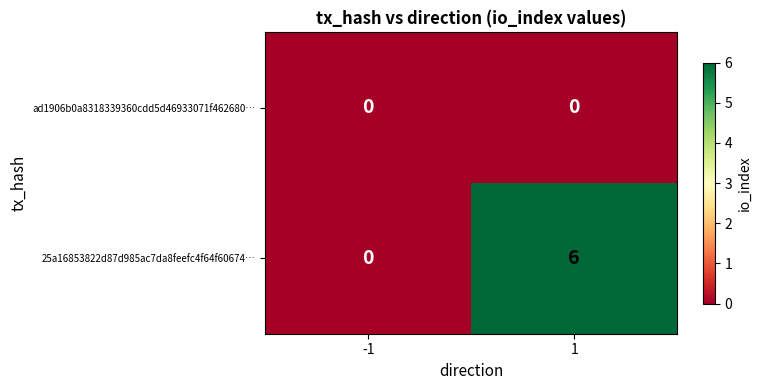

What is the approximate value of 25a16853822d87d985ac7da8feefc4f64f60674… at 1?

6